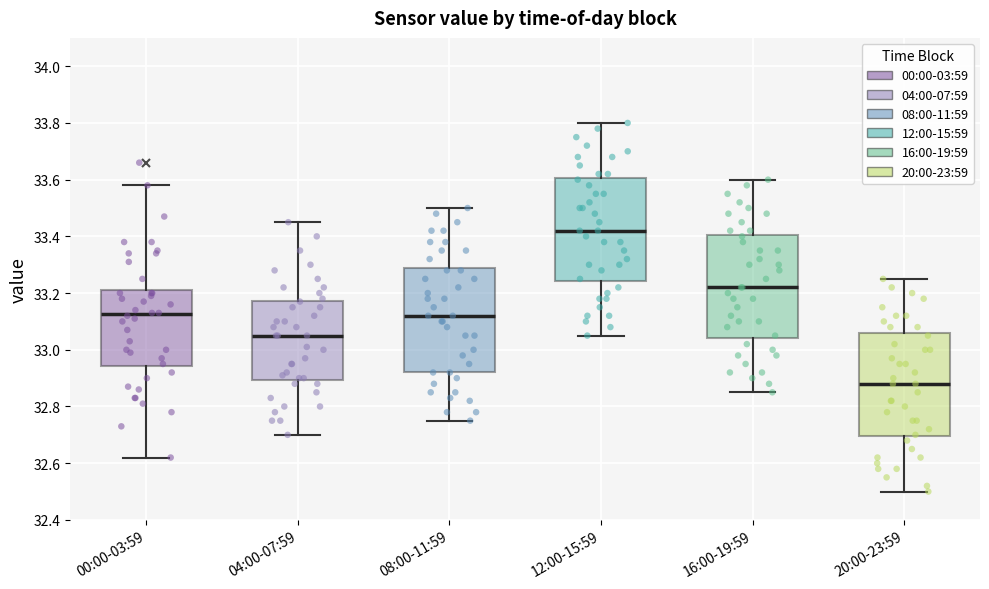

Reading left to right, transcribe this box plot: for each box, give where its median line is, the range the box spans, and where its two whiskers end, as read against the y-axis. The values are not printed on the chart, so give them approximately, as read against the axis.

00:00-03:59: median 33.12, box 32.94 to 33.22, whiskers 32.62 to 33.58
04:00-07:59: median 33.06, box 32.90 to 33.18, whiskers 32.70 to 33.46
08:00-11:59: median 33.12, box 32.92 to 33.30, whiskers 32.76 to 33.50
12:00-15:59: median 33.42, box 33.24 to 33.60, whiskers 33.06 to 33.80
16:00-19:59: median 33.22, box 33.04 to 33.40, whiskers 32.86 to 33.60
20:00-23:59: median 32.88, box 32.70 to 33.06, whiskers 32.50 to 33.26